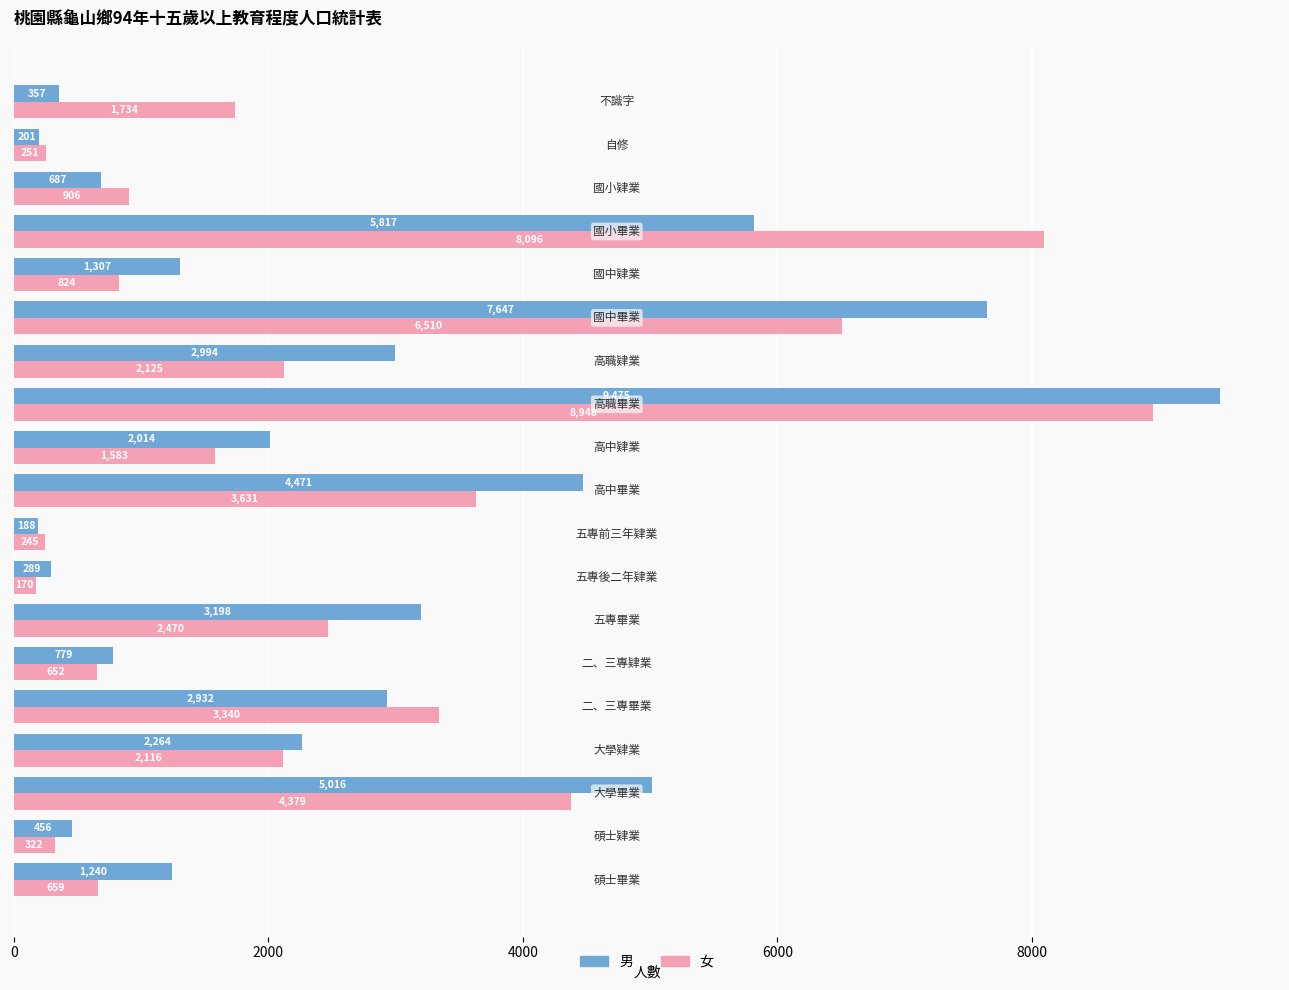

What is the difference between the maximum and minimum values in the 男 series?

9287